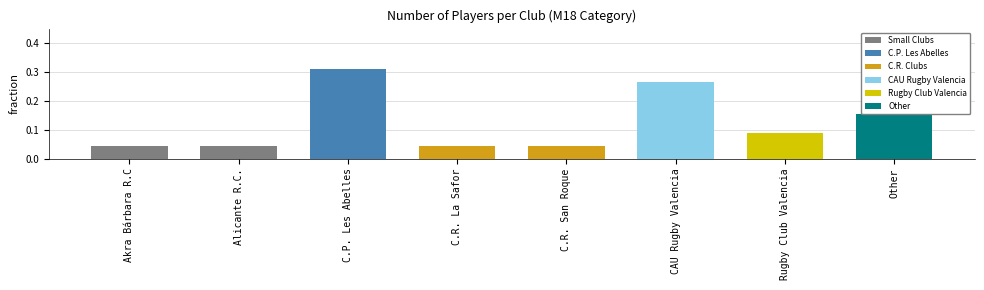

Is it true that the value at CAU Rugby Valencia is 0.1?

False